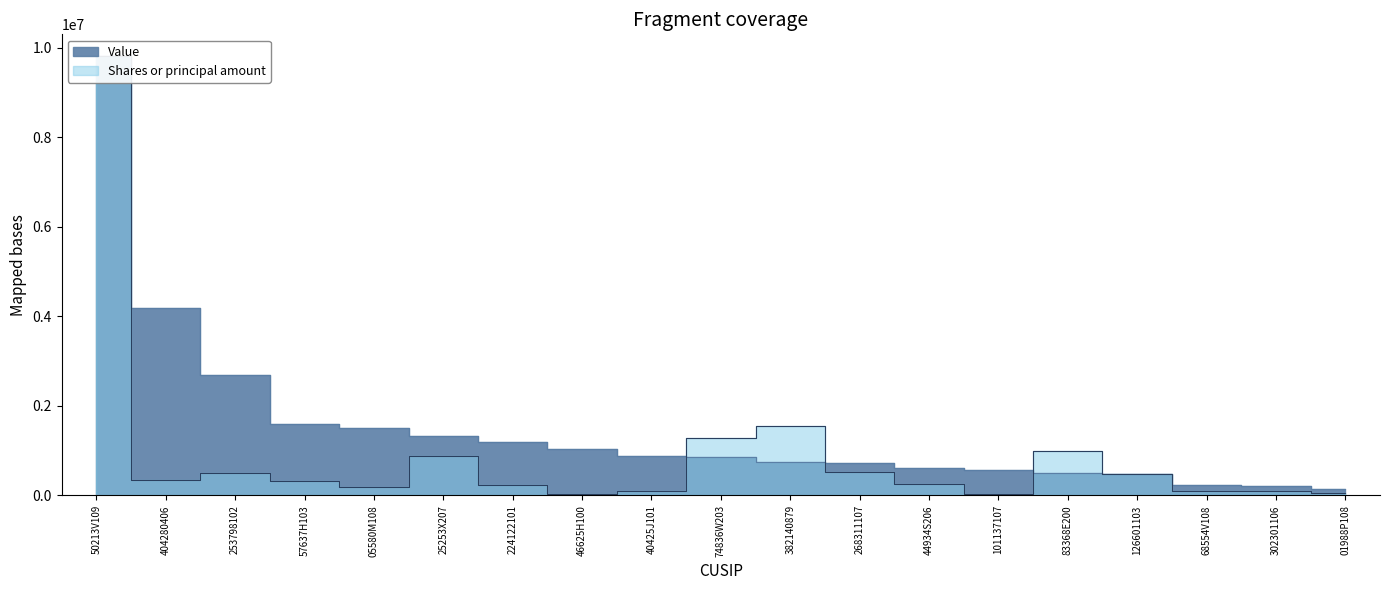

Reading left to right, list all the values displayed in this chart.

Shares or principal amount: 9814000.0	351348.3	497253.0	333860.7	196196.3	890731.2	235435.5	24540.9	98098.1	1277237.8	1553106.2	535288.9	261595.1	41652.5	1002007.2	482315.9	98098.1	98098.1	51501.5
Value: 9814000.0	4200000.0	2695000.0	1608000.0	1511000.0	1321000.0	1188000.0	1046000.0	888000.0	852000.0	755000.0	725000.0	622000.0	576000.0	493000.0	475000.0	241000.0	205000.0	155000.0